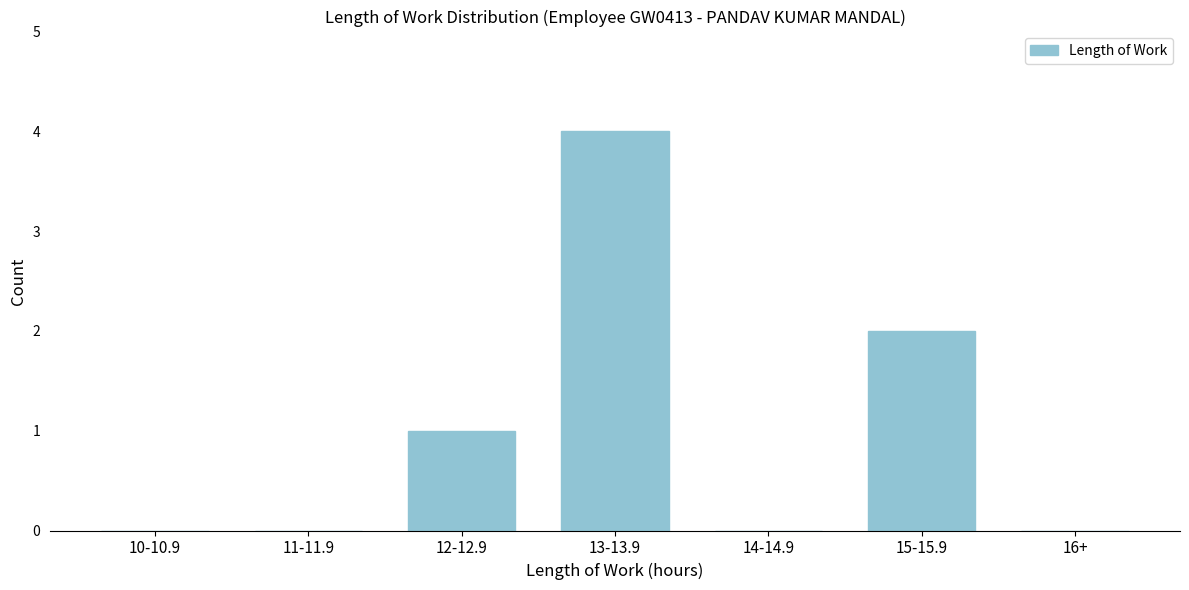

Reading left to right, transcribe all the data shown in this chart.

10-10.9=0	11-11.9=0	12-12.9=1	13-13.9=4	14-14.9=0	15-15.9=2	16+=0